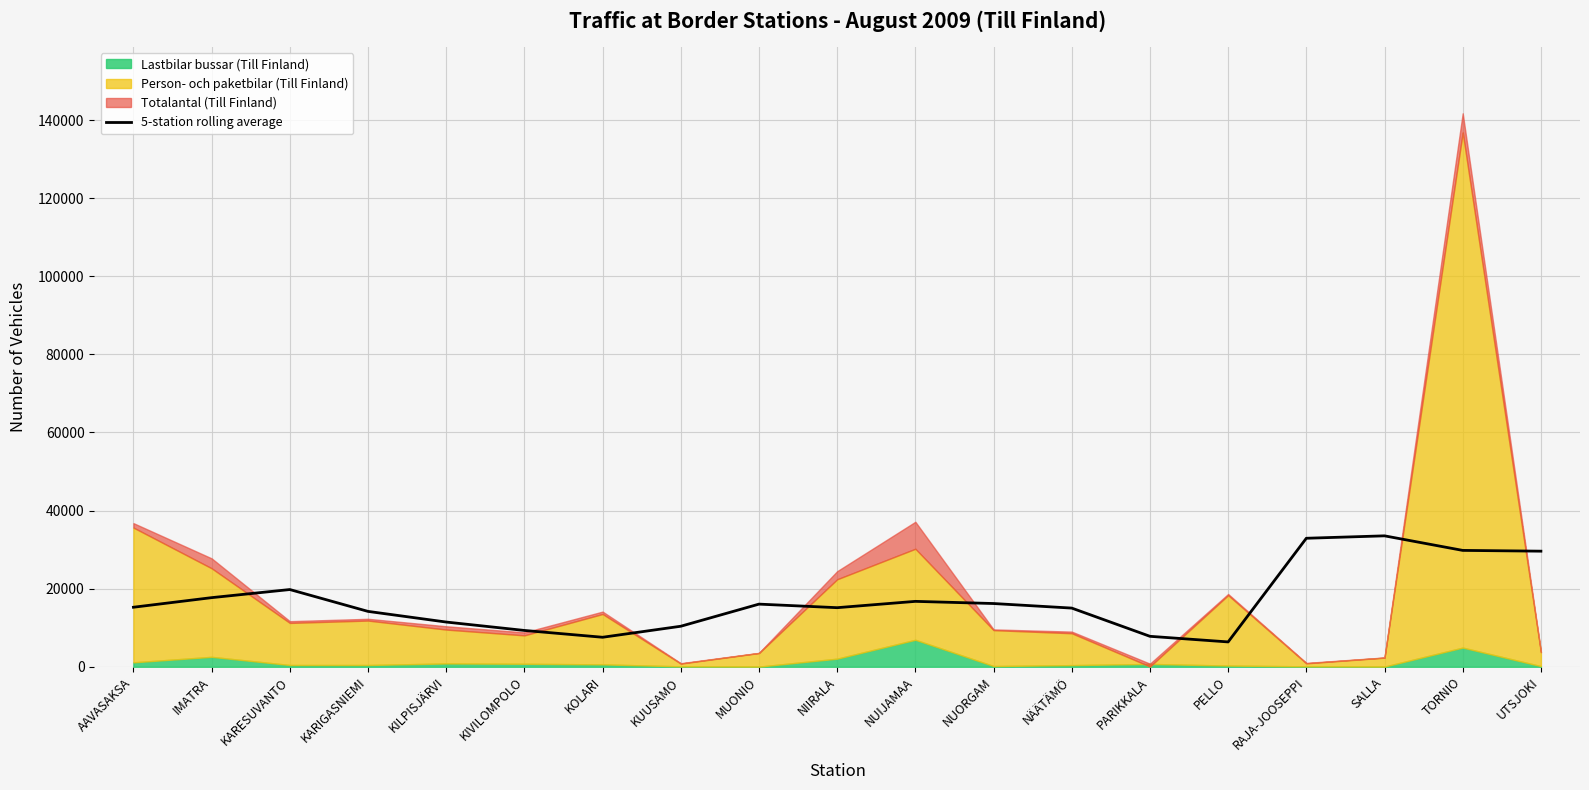

Where is the data nearest to the value 19947?

KARESUVANTO